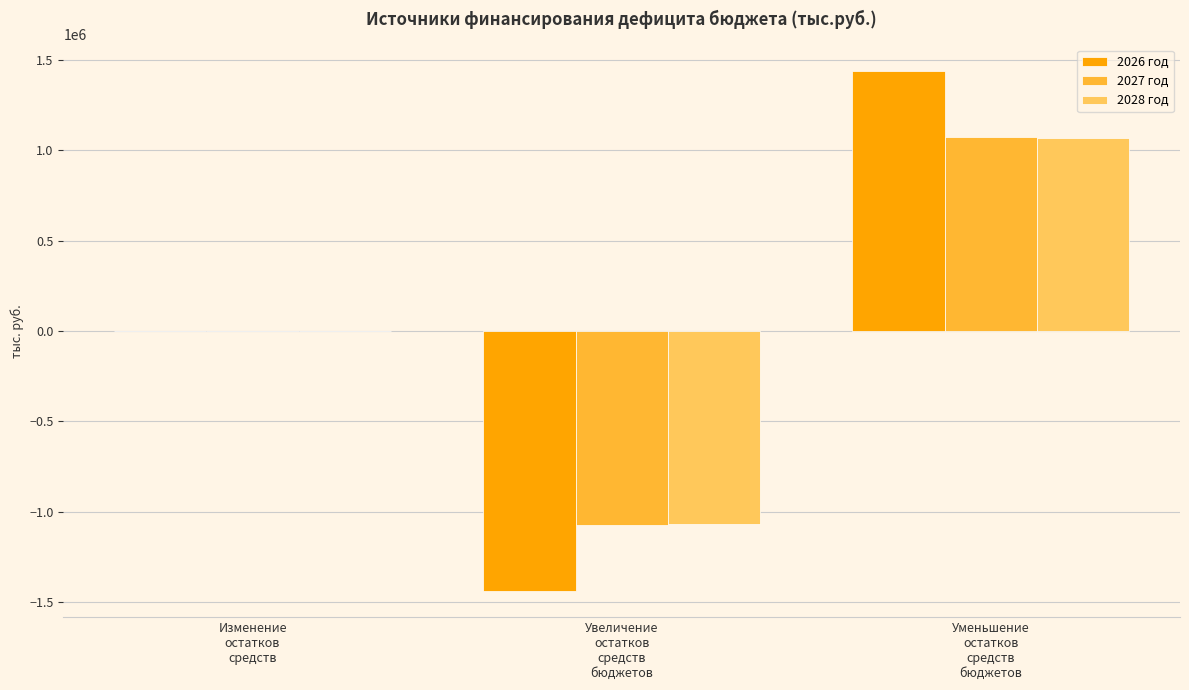

How many series are shown in this chart?

3